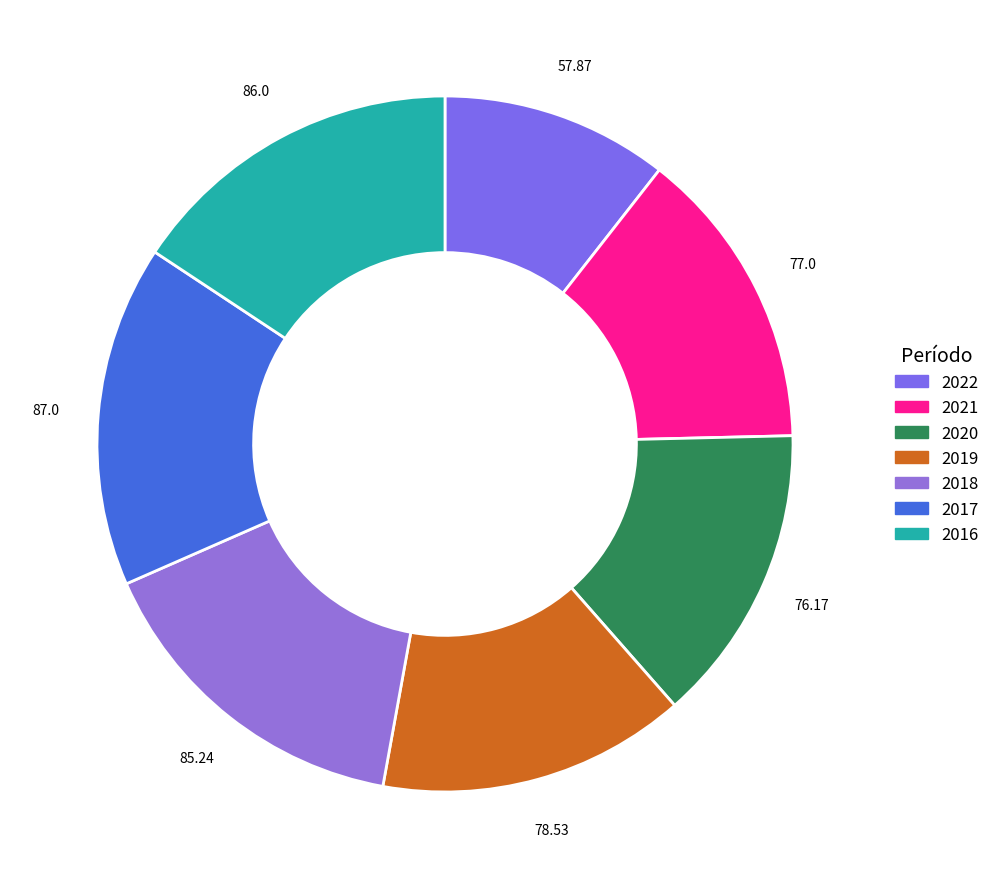

To the nearest percent, what percentage of the pie is 2021?

14%